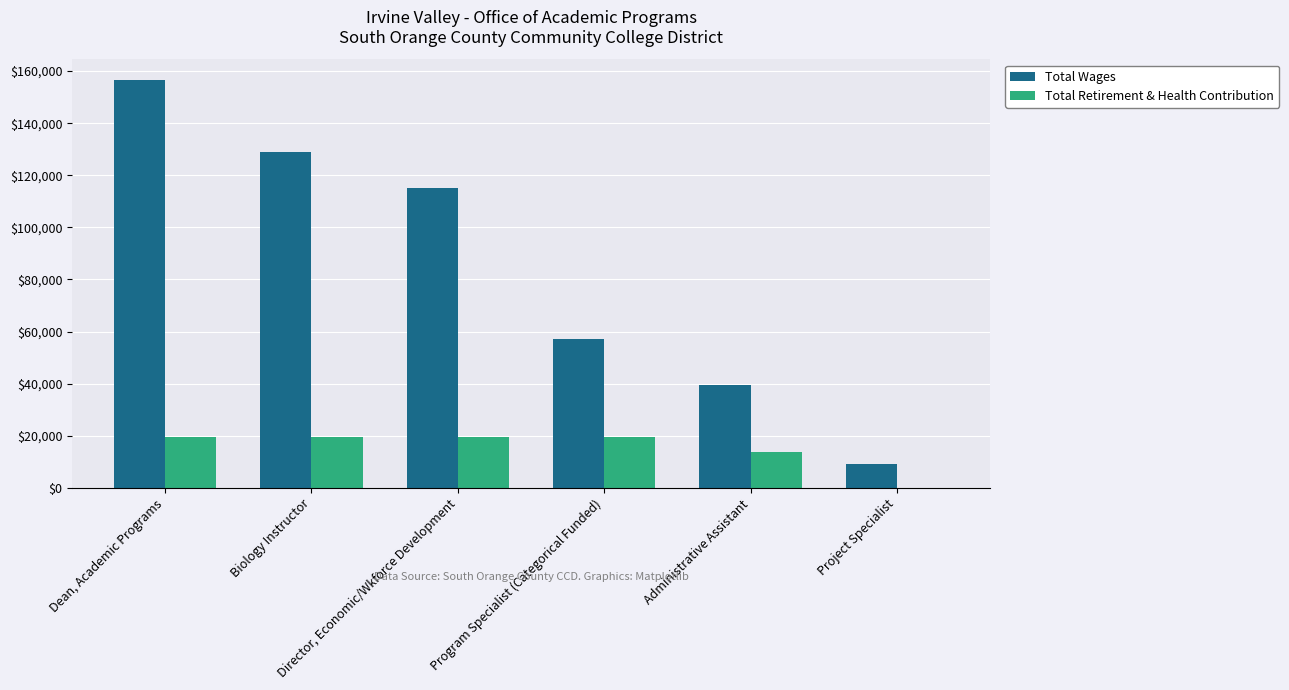

How many data points does each series have?

6